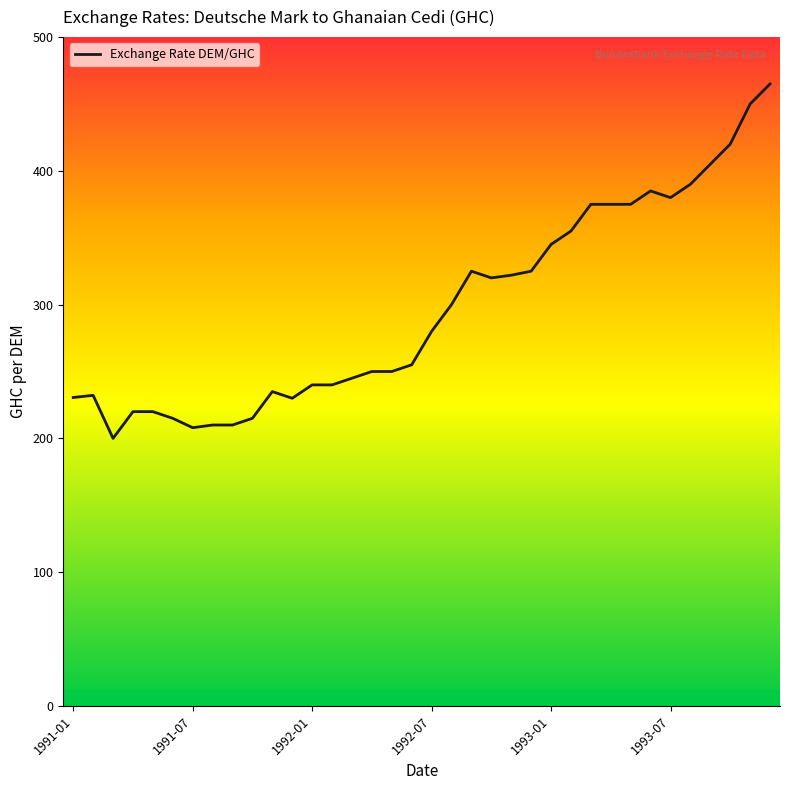

The chart shows a value of 465.0 at 35. True or false?

True